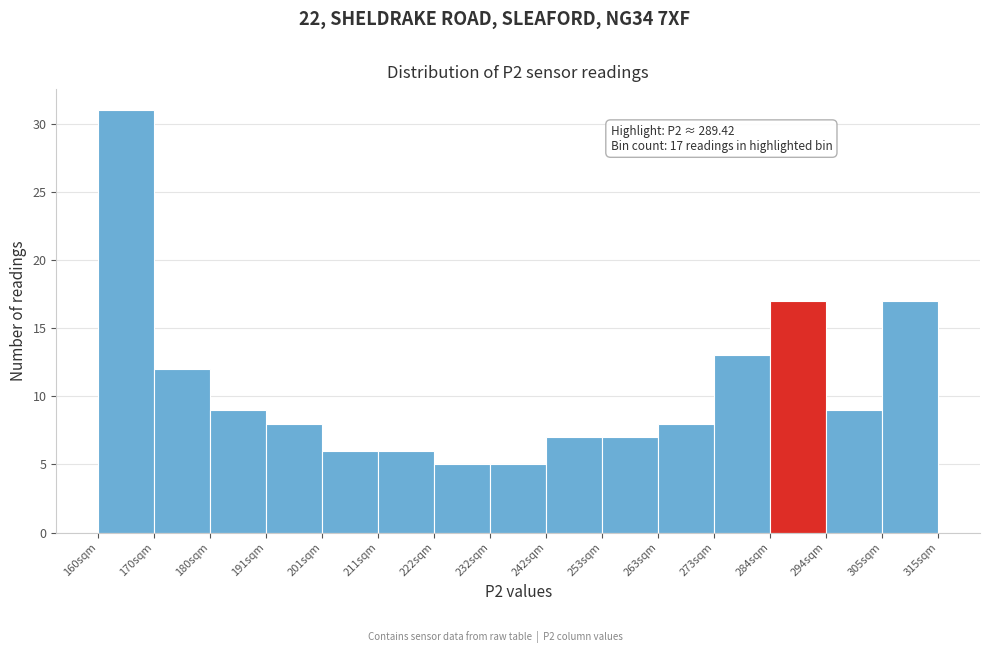

Which range on the x-axis has the tallest bar?

160 to 170